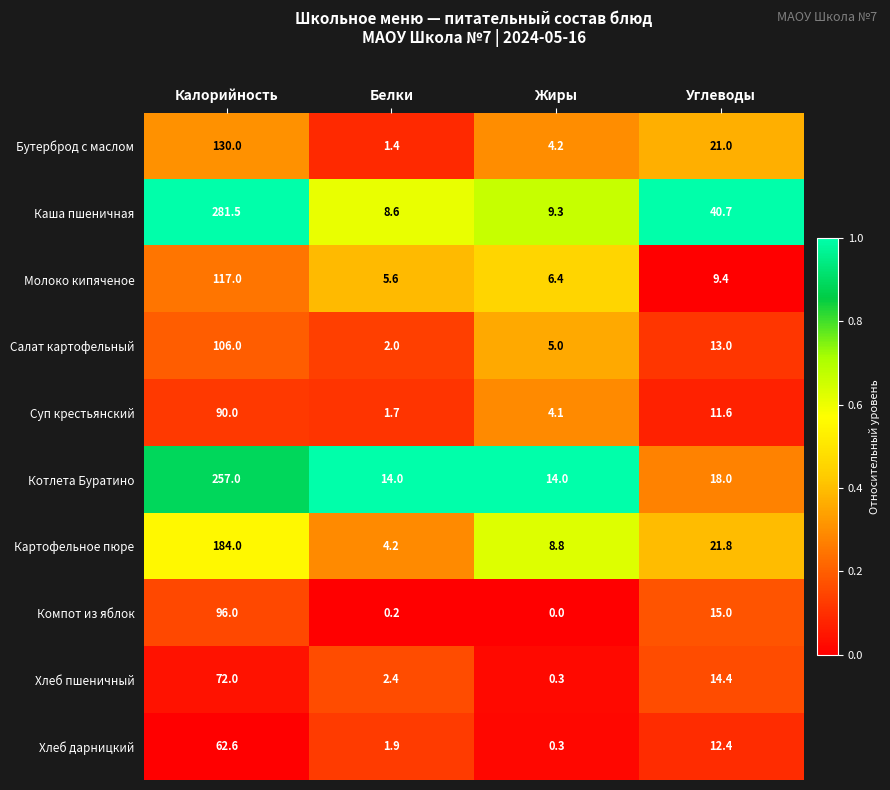

At how many categories does at least one series exceed 0?

4